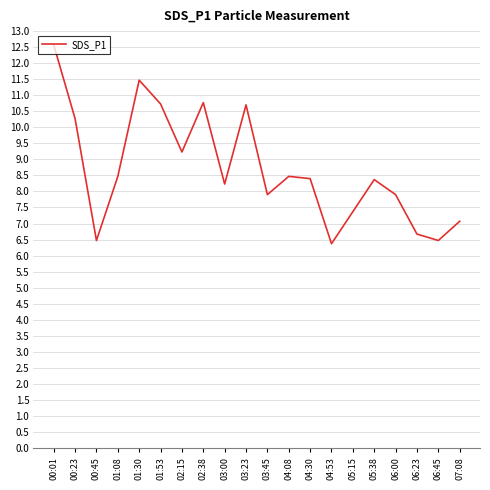

What position from the right is 01:30?

16